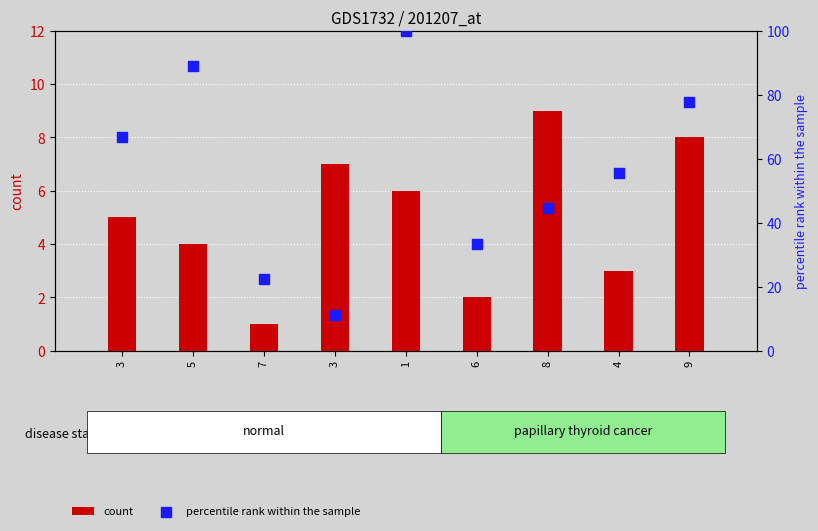

Which series has the largest total across all categories?

percentile rank within the sample